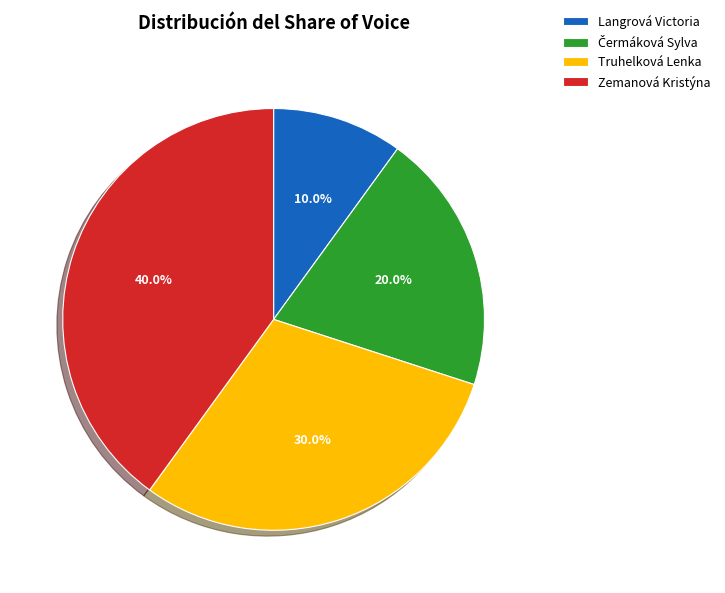

To the nearest percent, what is the difference between the largest and smallest slice percentages?

30%